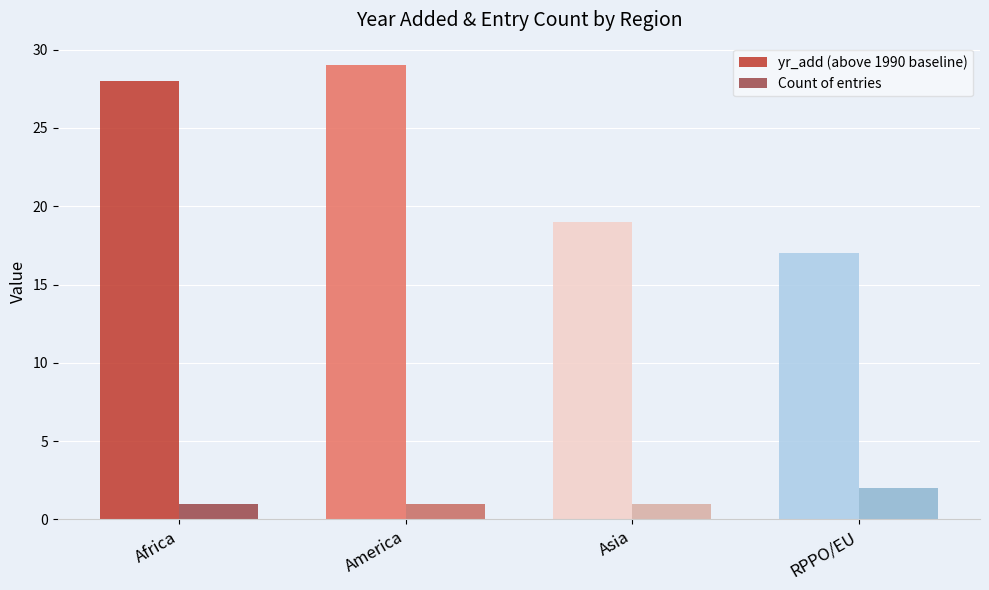

Which series has the largest total across all categories?

yr_add (above 1990 baseline)